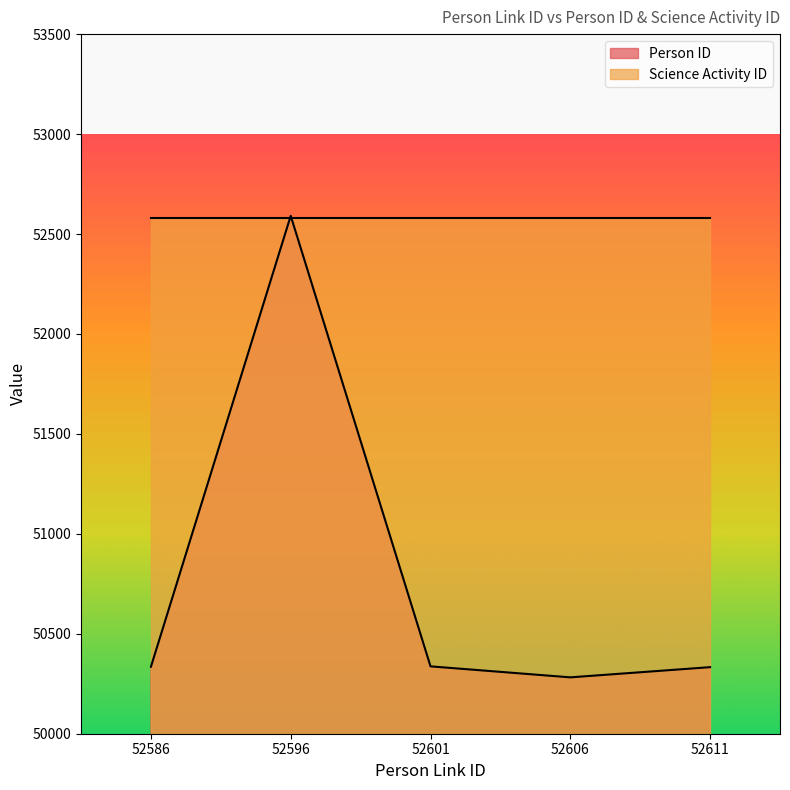

How many interior local valleys (lower than both neighbors) does the data have?

1